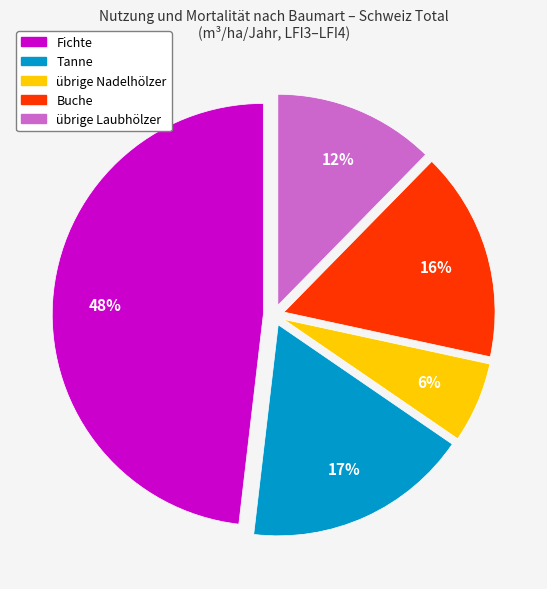

To the nearest percent, what is the difference between the Fichte and Buche slice percentages?

32%